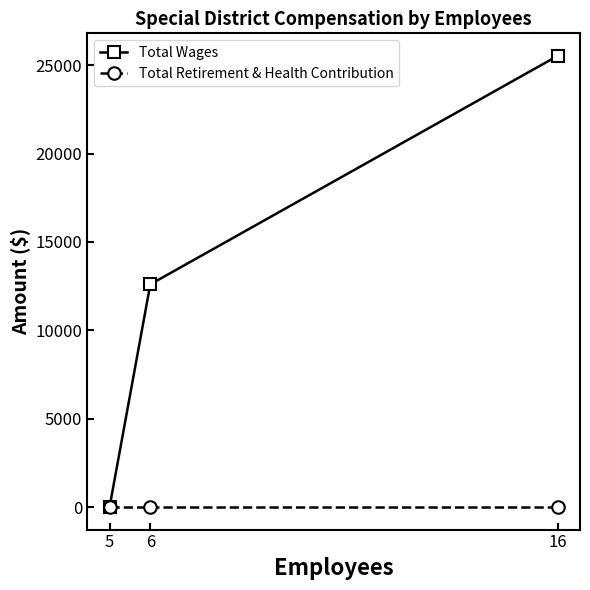

Which series has the largest range (max minus min)?

Total Wages